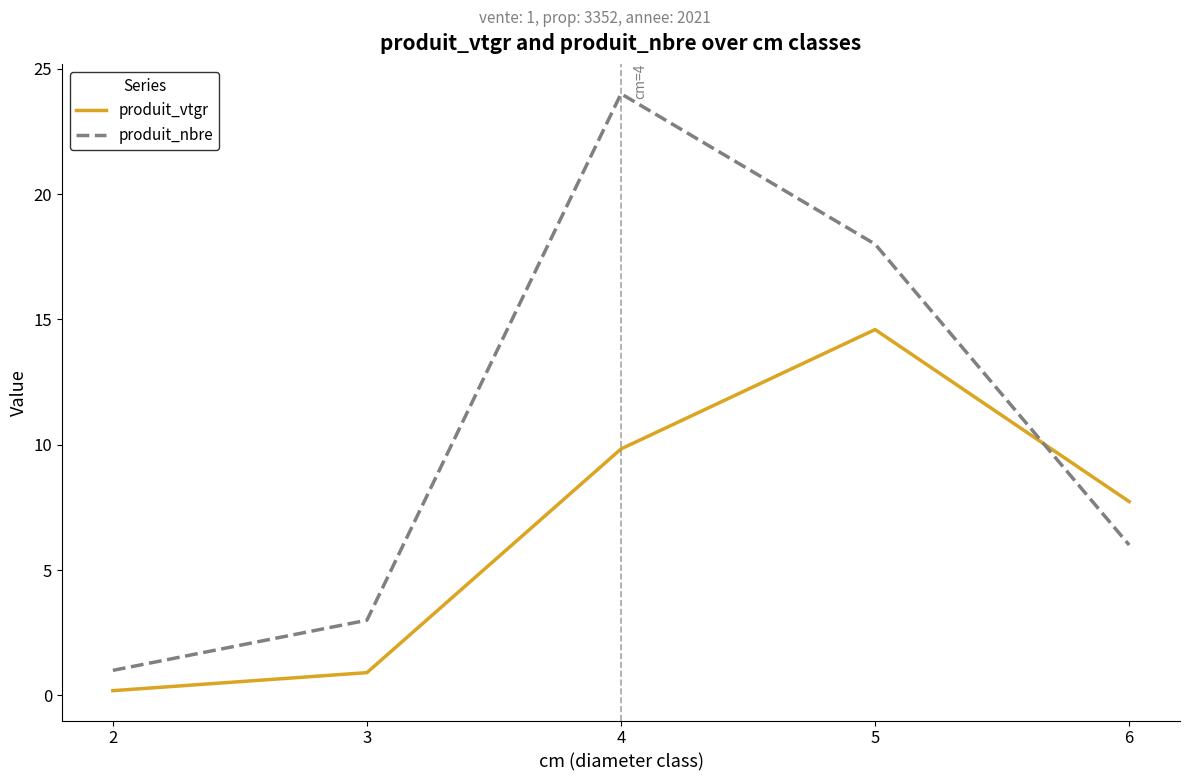

True or false: produit_nbre has a value of 2.2 at 6.

False